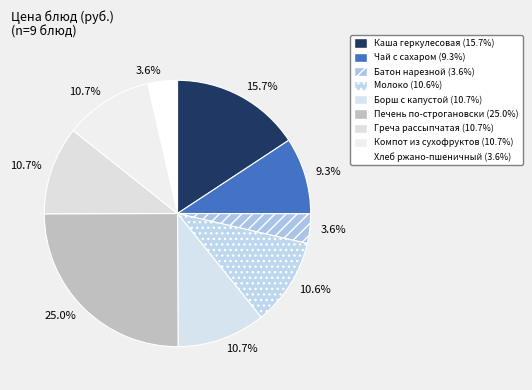

Which has a higher value, Компот из сухофруктов or Чай с сахаром?

Компот из сухофруктов